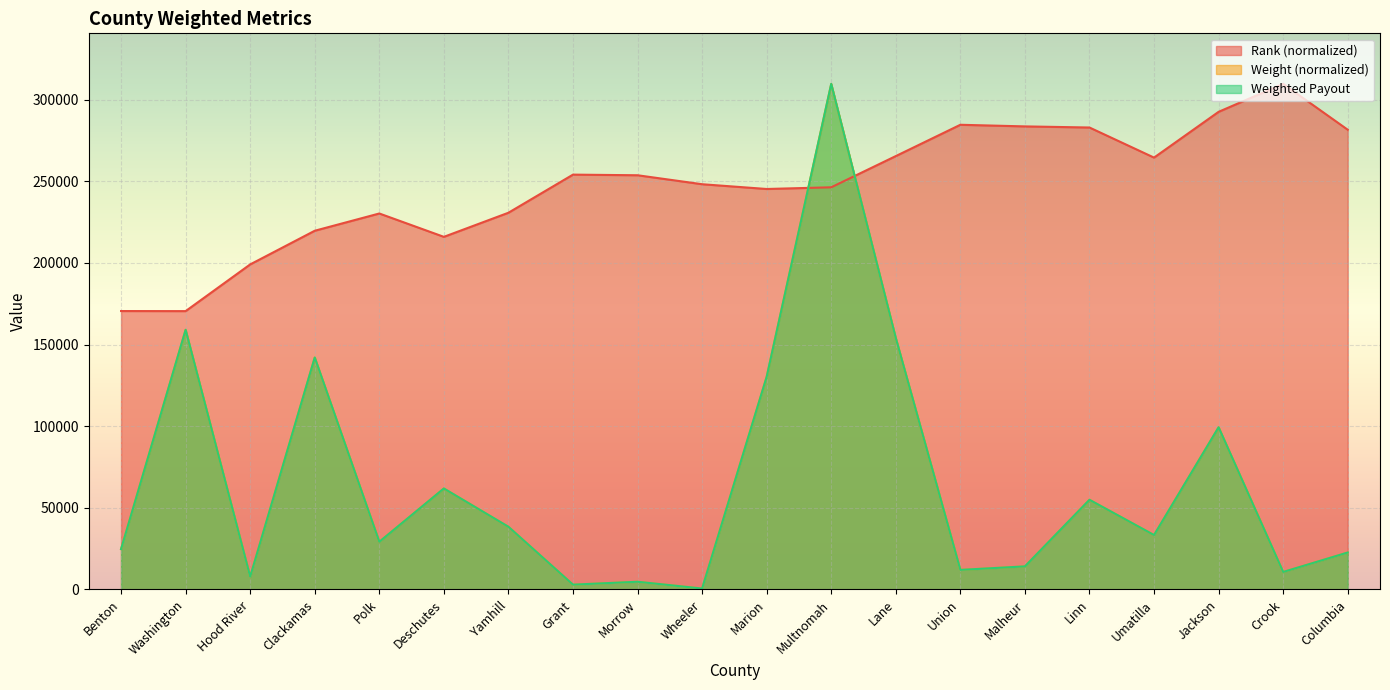

At which category does the chart reach its minimum across all series?

Wheeler